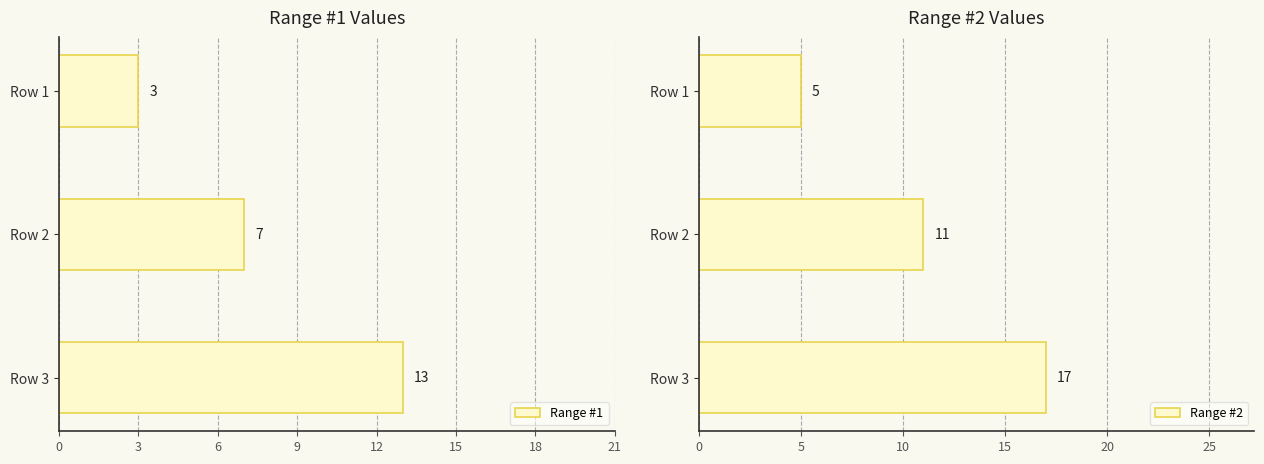

What is the difference between the Range #2 values at Row 3 and Row 1?

12